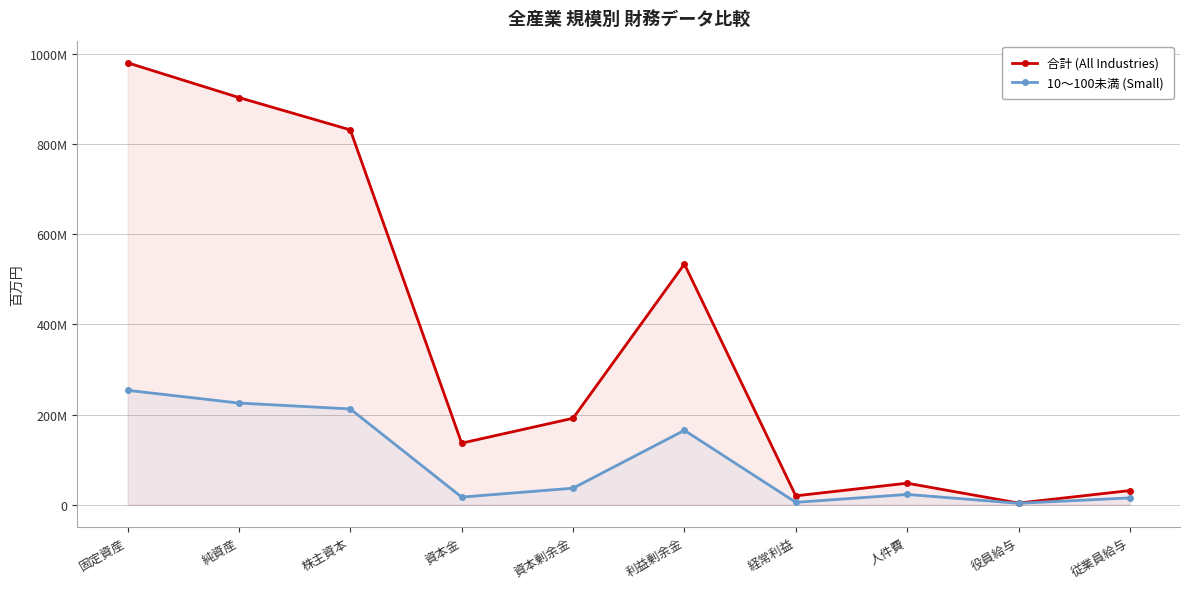

Which has a higher value, 資本剰余金 or 利益剰余金?

利益剰余金